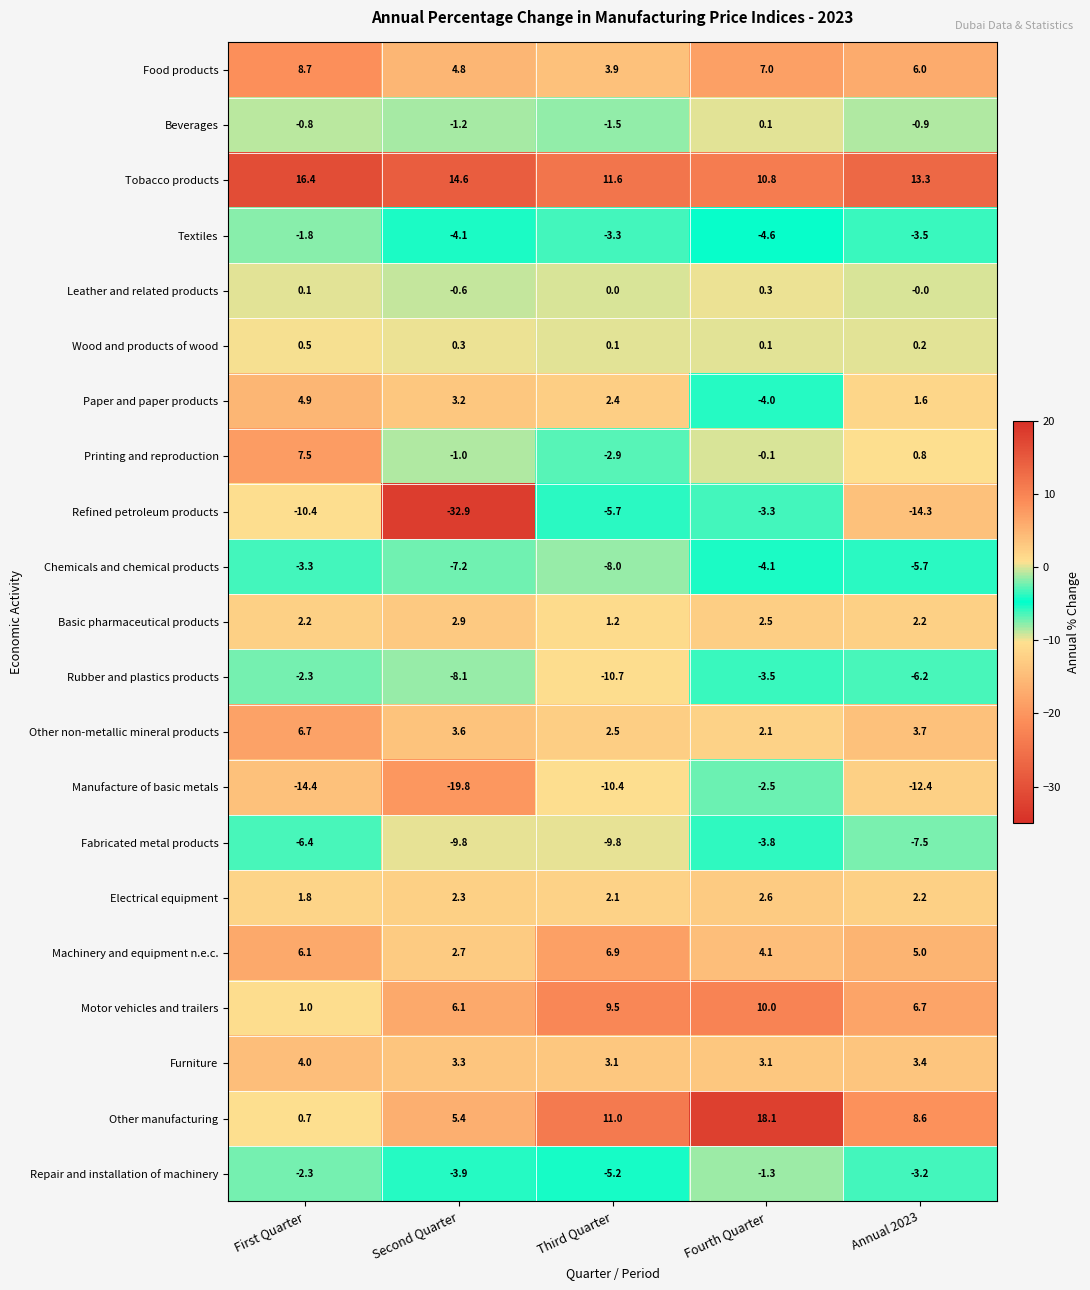

What is the difference between the maximum and minimum values in the Tobacco products series?

5.6